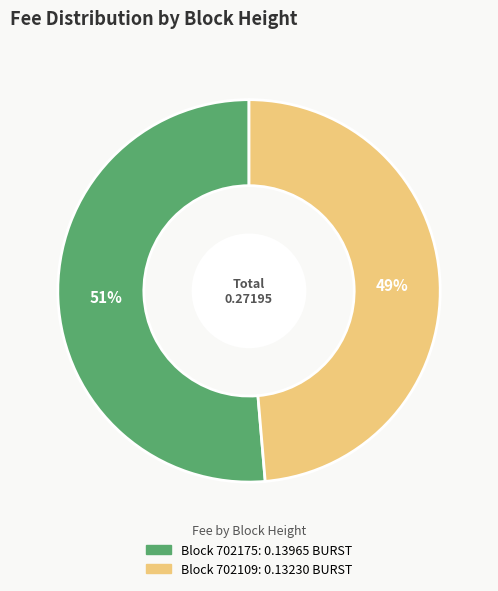

Is there a majority slice in this chart?

Yes